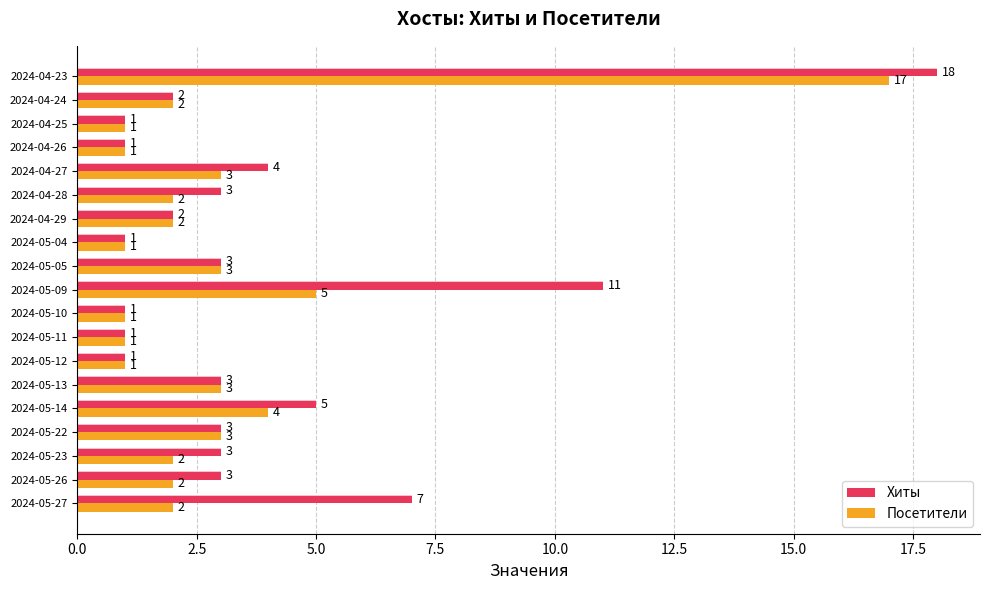

What is the maximum value shown in the chart?

18